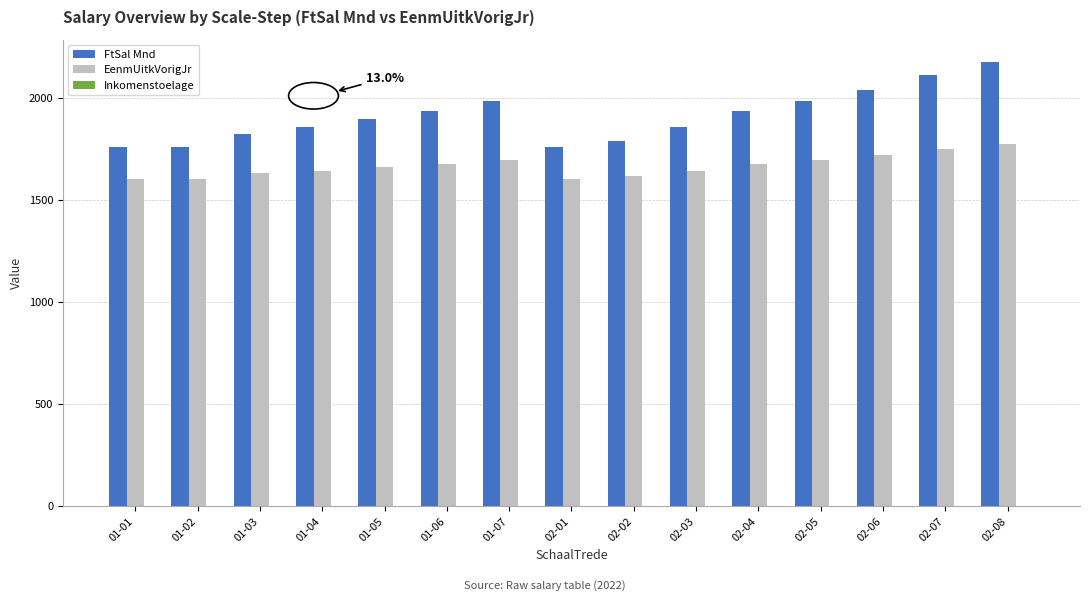

The value of EenmUitkVorigJr at 02-08 is 685.4. True or false?

False